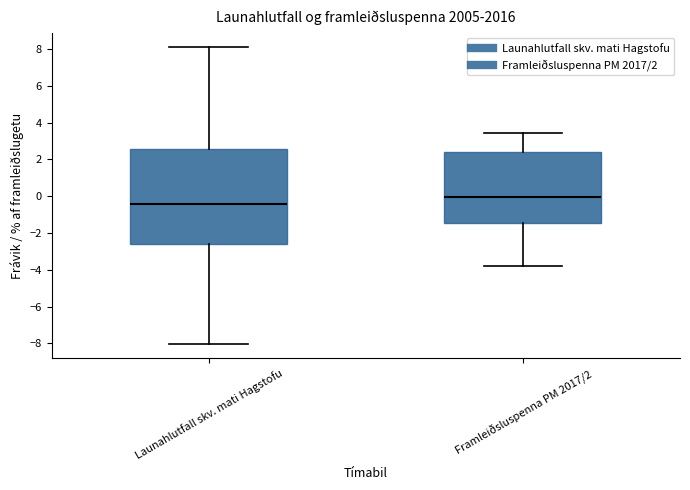

Reading left to right, transcribe this box plot: for each box, give where its median line is, the range the box spans, and where its two whiskers end, as read against the y-axis. The values are not printed on the chart, so give them approximately, as read against the axis.

Launahlutfall skv. mati Hagstofu: median -0.4, box -2.6 to 2.6, whiskers -8.0 to 8.0
Framleiðsluspenna PM 2017/2: median 0.0, box -1.4 to 2.4, whiskers -3.8 to 3.4